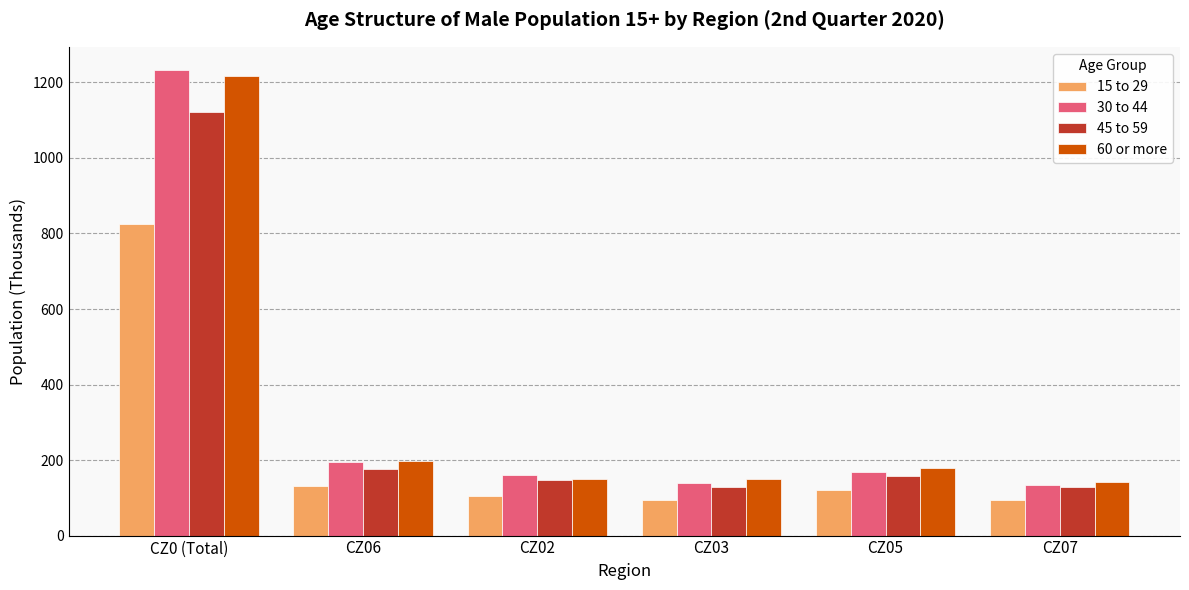

Which category has the highest value across all series?

CZ0 (Total)